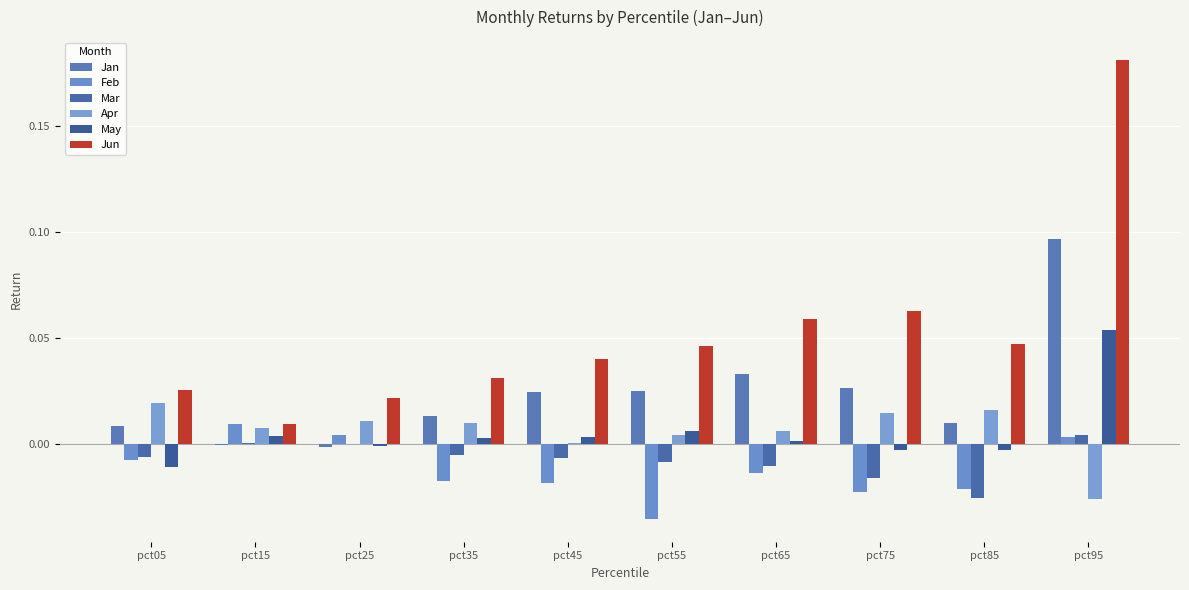

How many groups of bars are there?

10